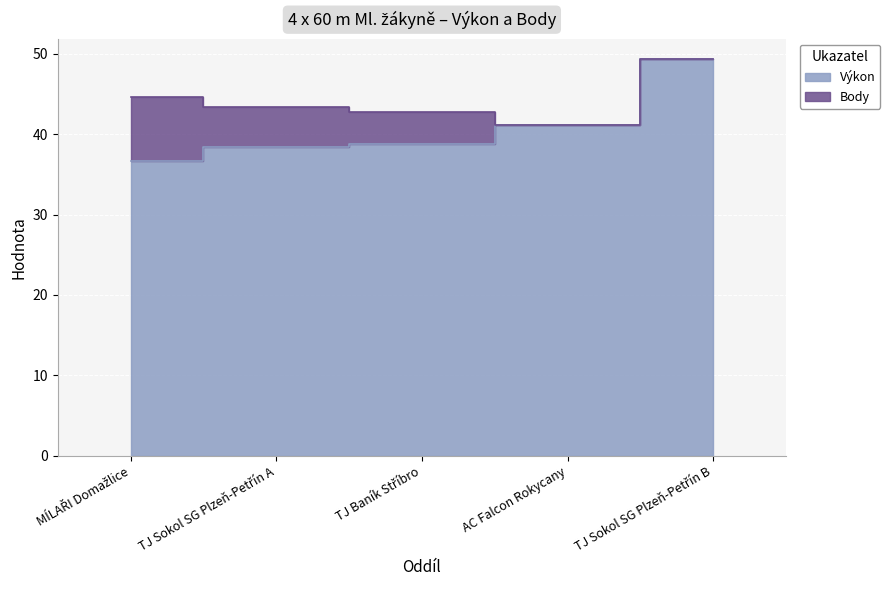

Read the value at AC Falcon Rokycany.

41.1